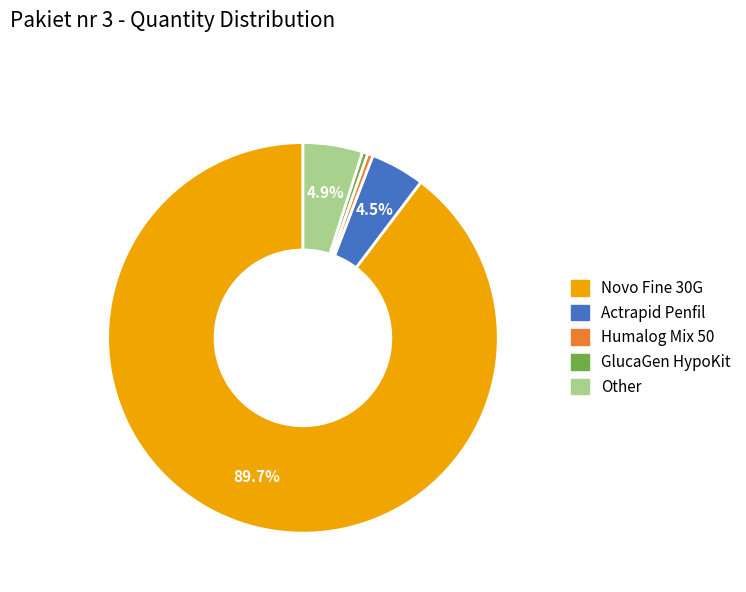

Does any single category account for the majority?

Yes